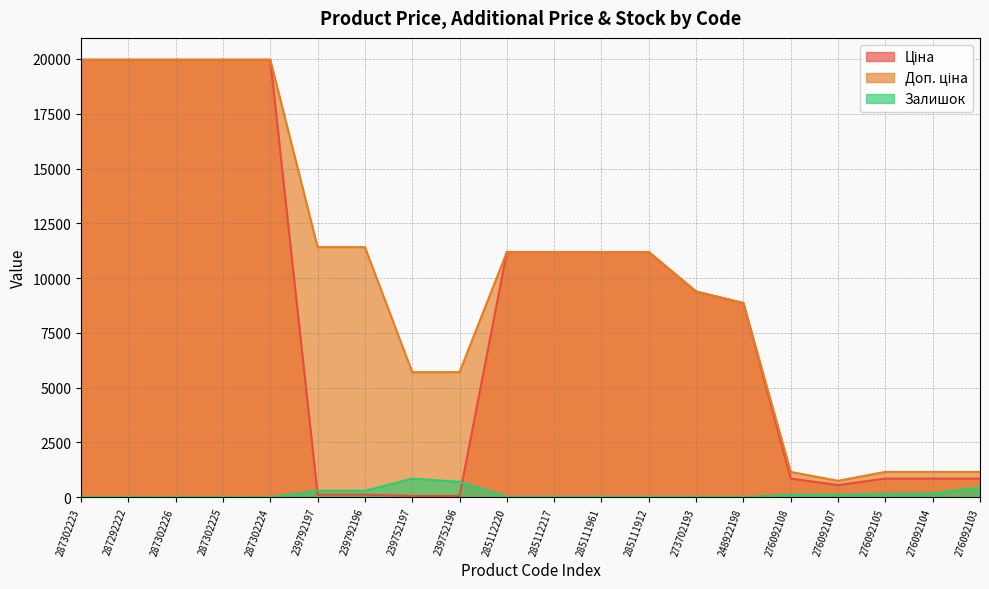

How many lines are shown in the chart?

3